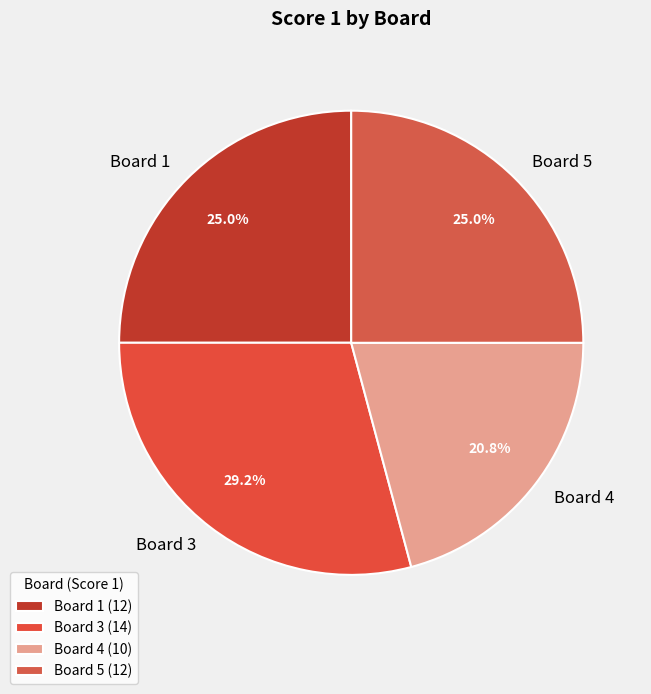

Approximately how many times larger is the value at Board 5 compared to Board 3?

0.9